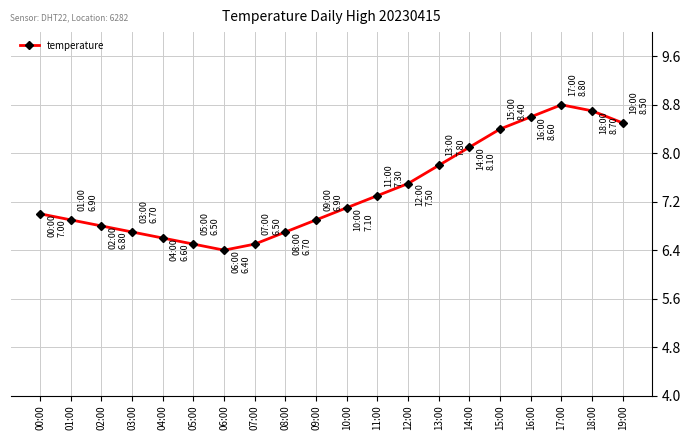

The value at 17:00 is 8.8. True or false?

True